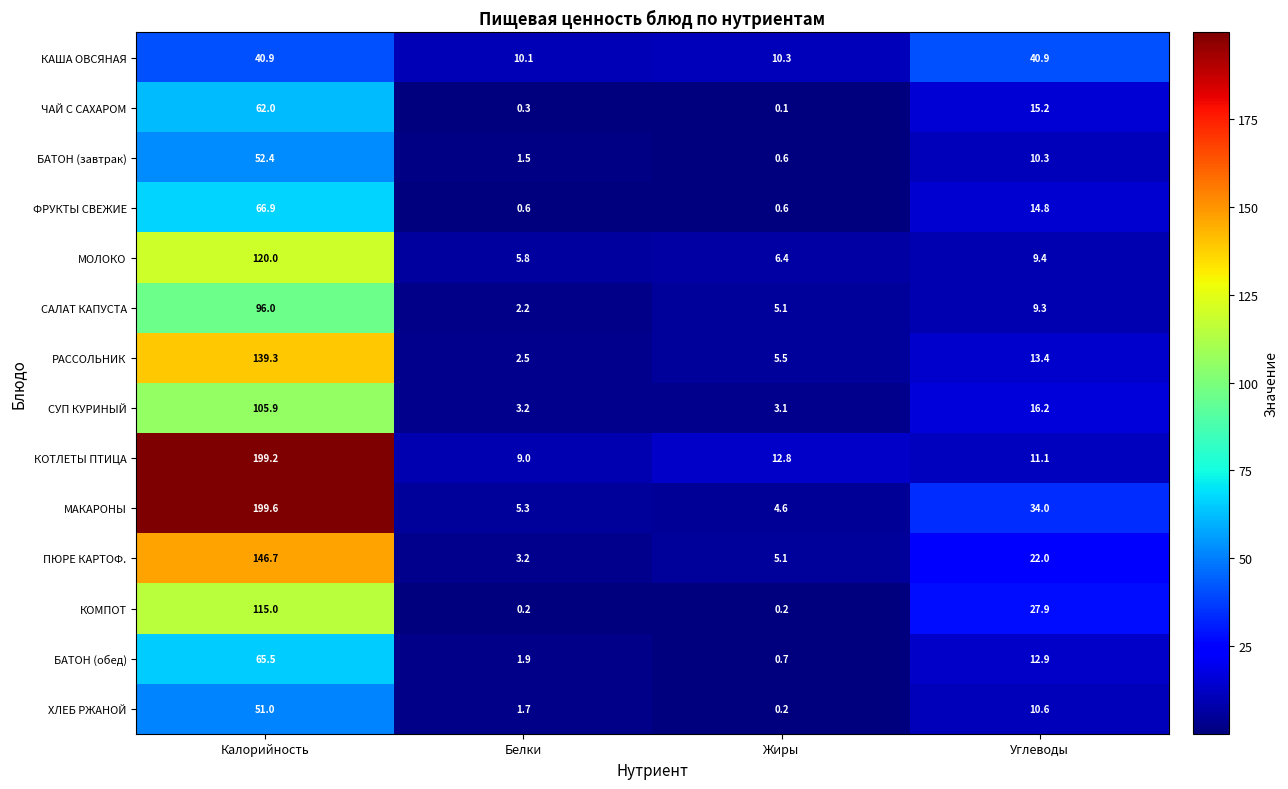

Between Жиры and Углеводы, which series saw the biggest shift?

КАША ОВСЯНАЯ